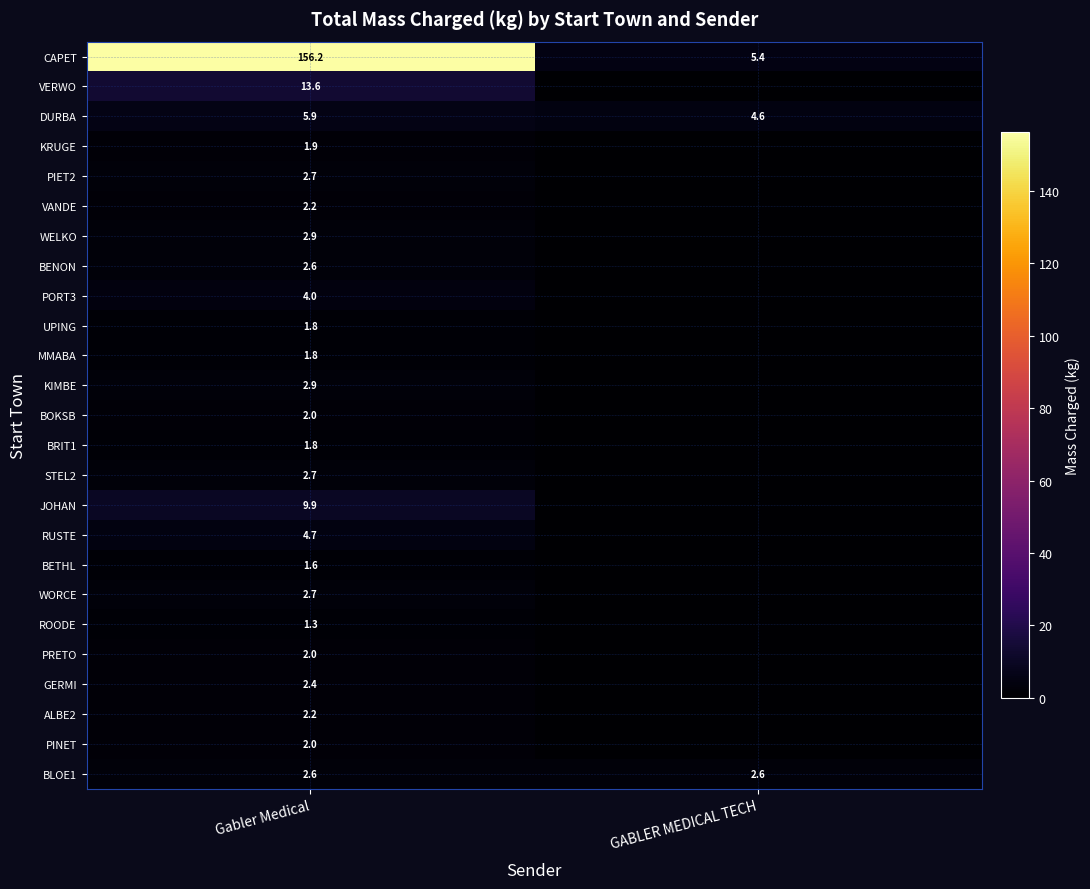

What is the spread (max minus min) of values at Gabler Medical?

154.9